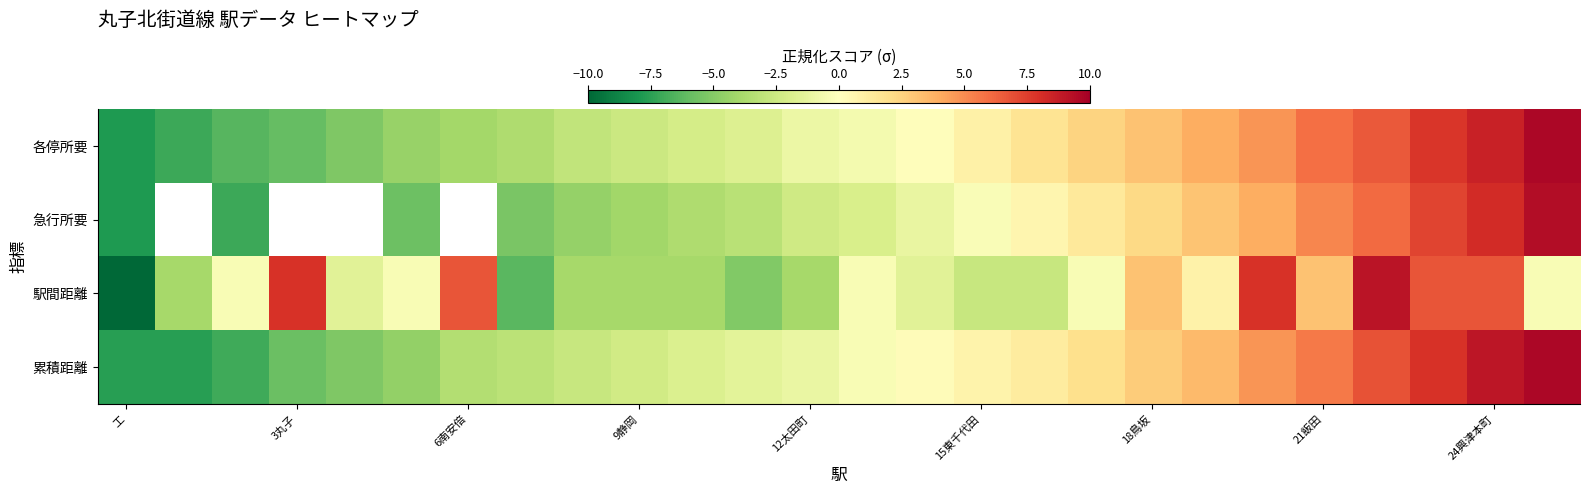

The value of 累積距離 at 24興津本町 is 4.4. True or false?

False